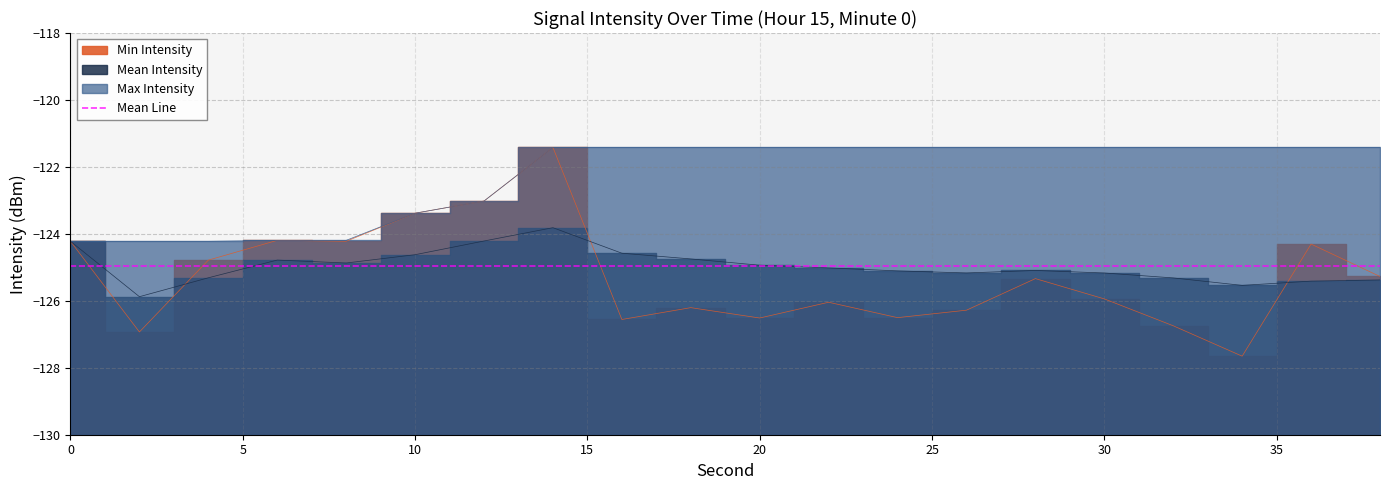

Between 22 and 32, which is larger?

22